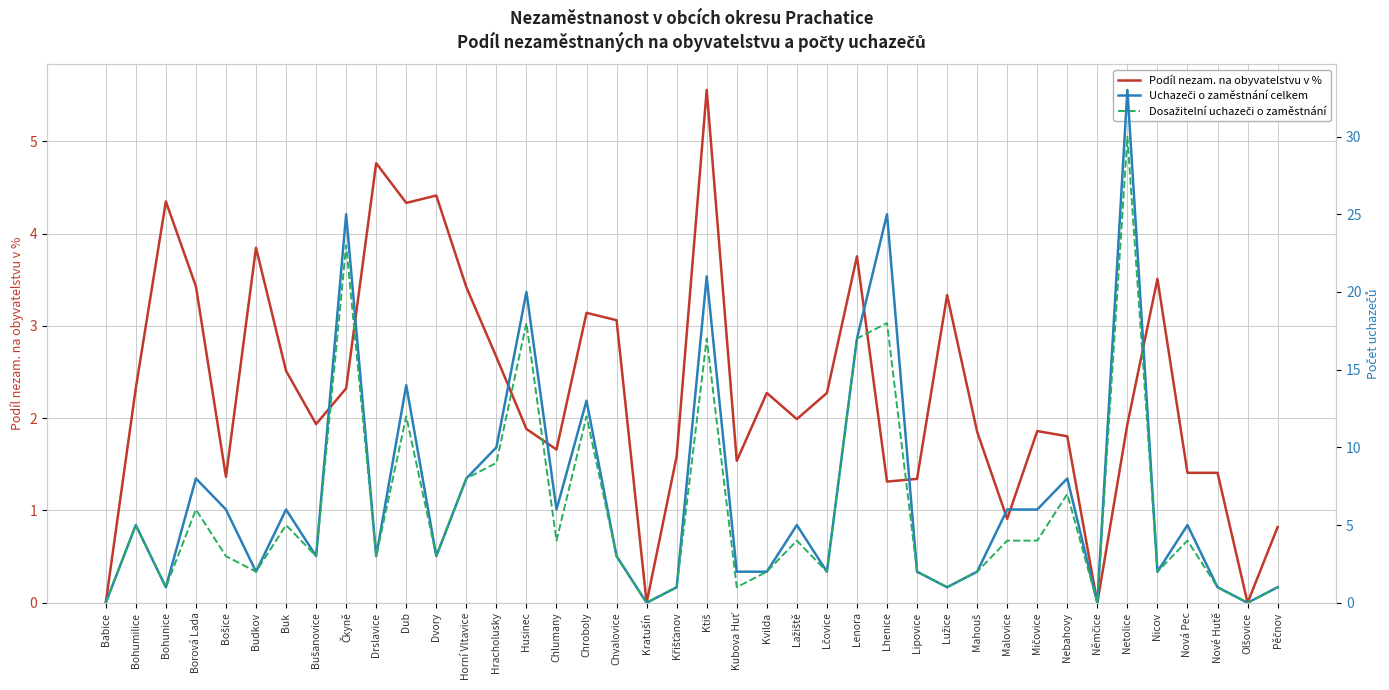

What is the highest value of the Uchazeči o zaměstnání celkem series?

33.0